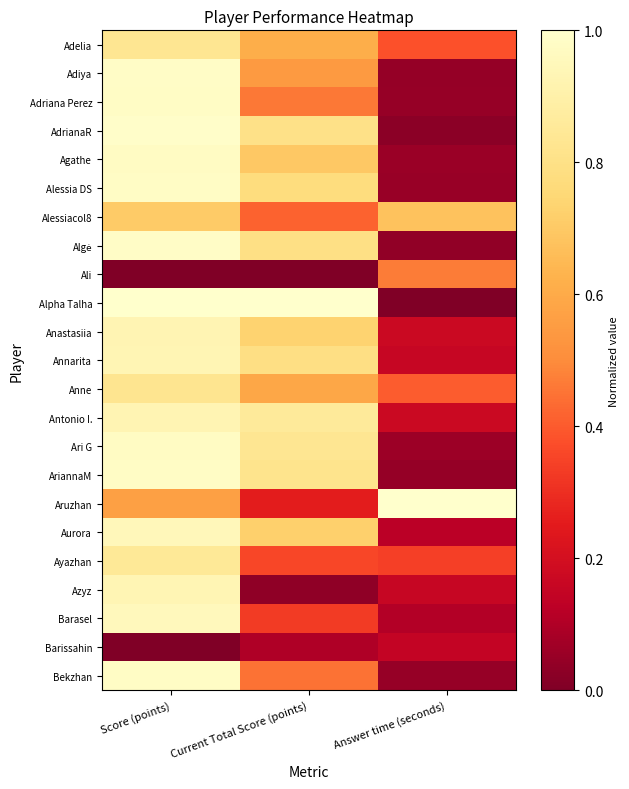

Which has a higher value, Current Total Score (points) or Score (points)?

Score (points)